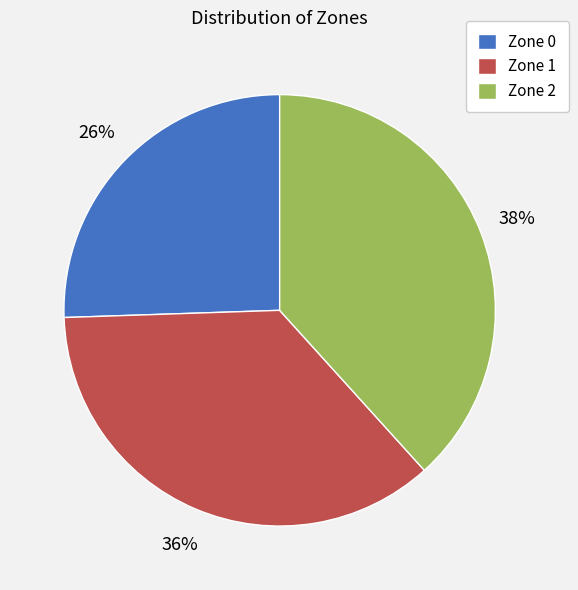

What is the largest slice in the pie chart?

Zone 2